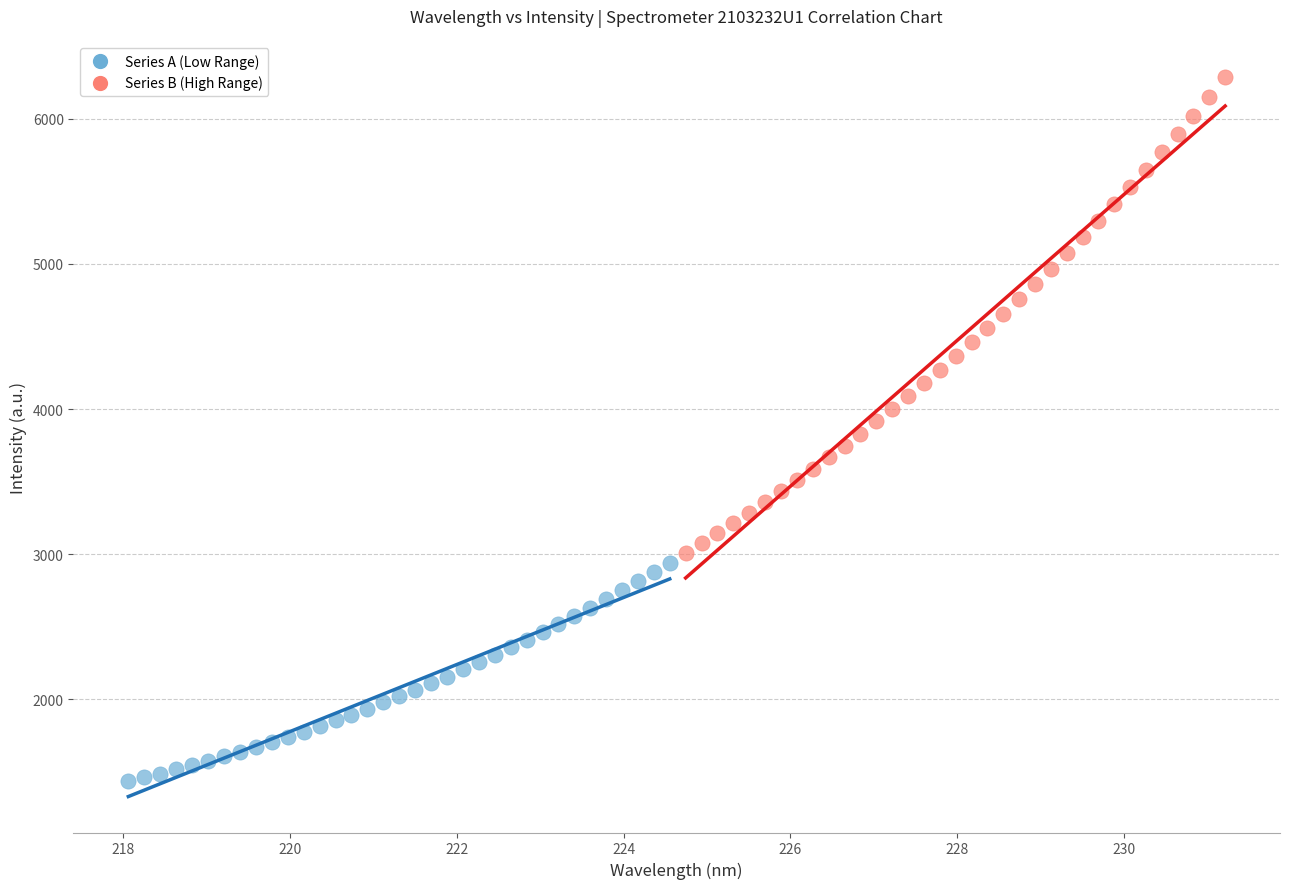

Which series contains the lowest Y value?

Series A (Low Range)